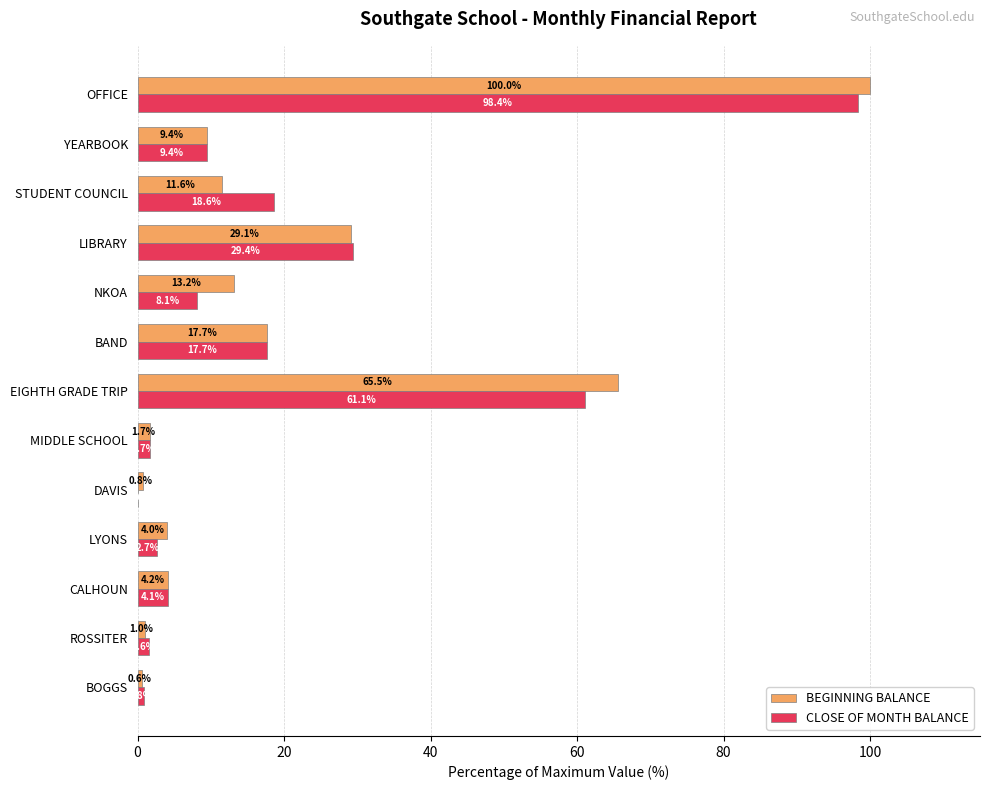

The BEGINNING BALANCE series shows 7.1 at NKOA. True or false?

False